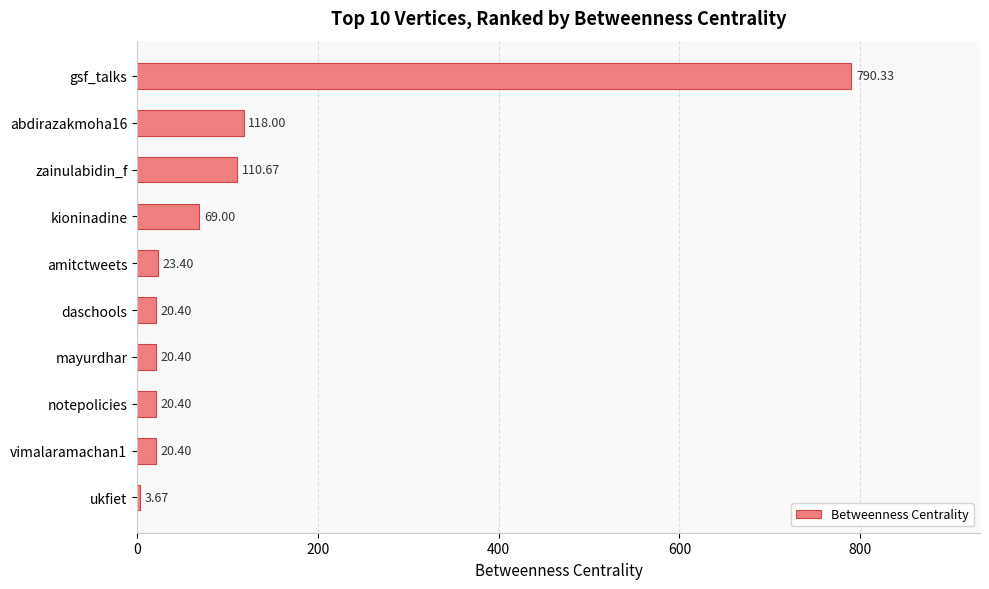

Which label corresponds to the largest value in the chart?

gsf_talks